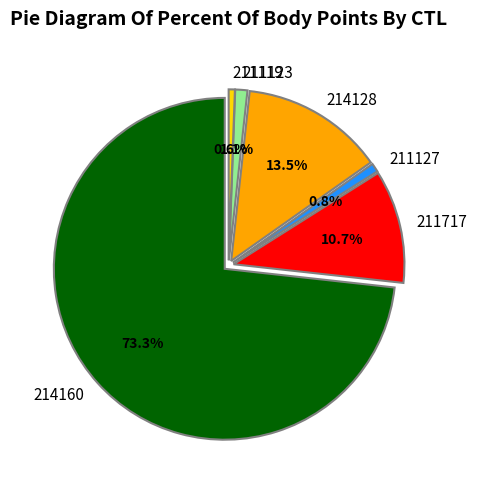

Which category accounts for the majority?

214160